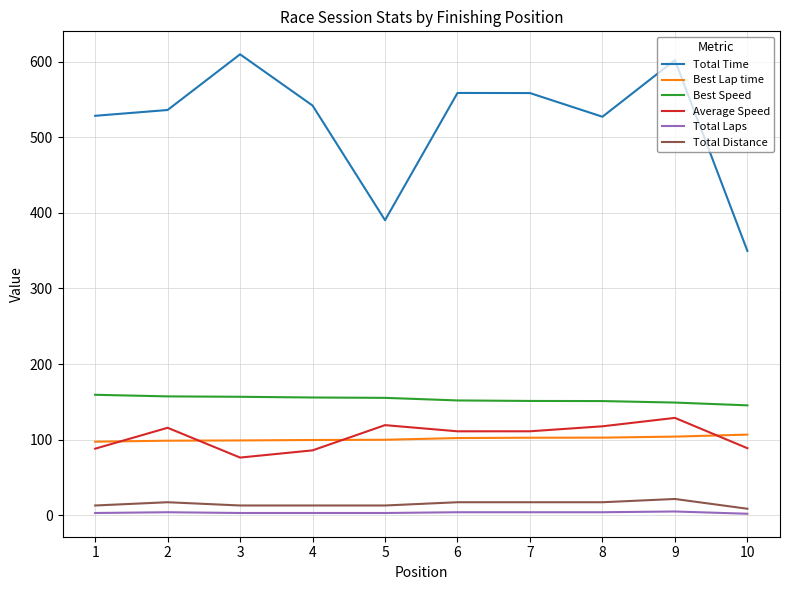

Which series has the widest spread of values?

Total Time